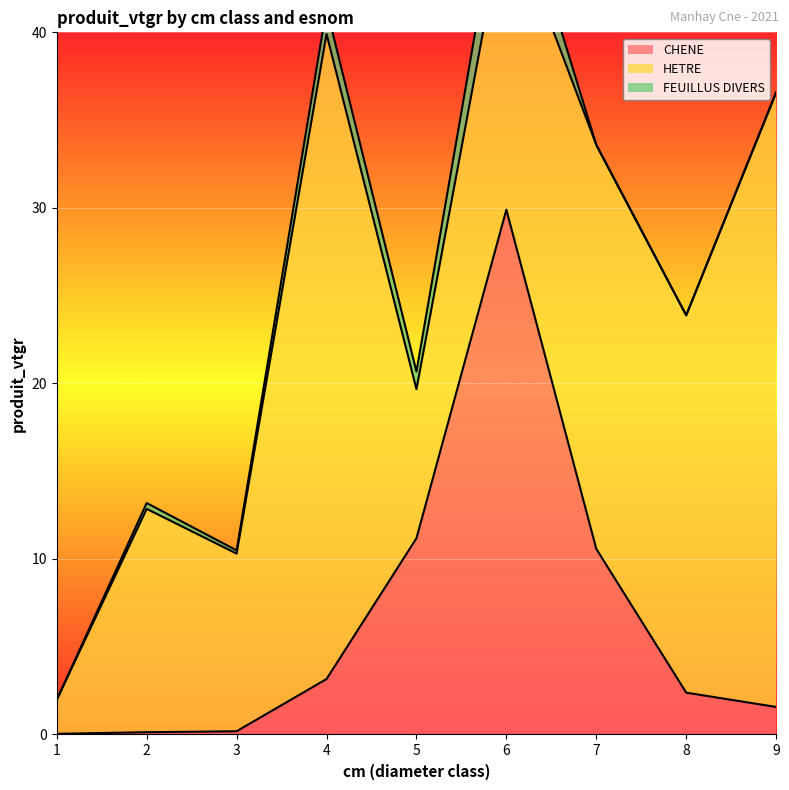

True or false: CHENE and FEUILLUS DIVERS cross at least once.

True